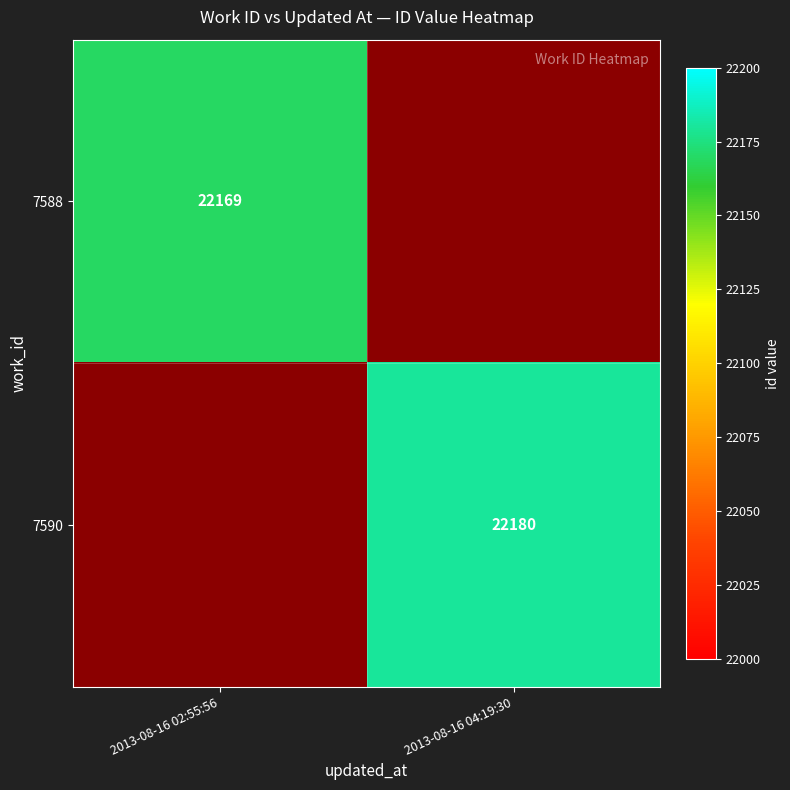

The 7588 series shows 9591 at 2013-08-16 02:55:56. True or false?

False